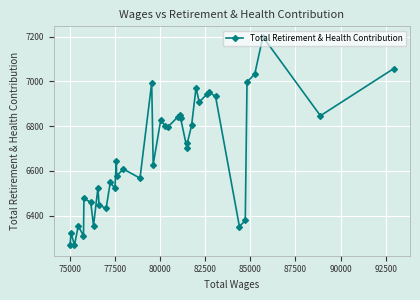

What is the minimum value shown in the chart?

6267